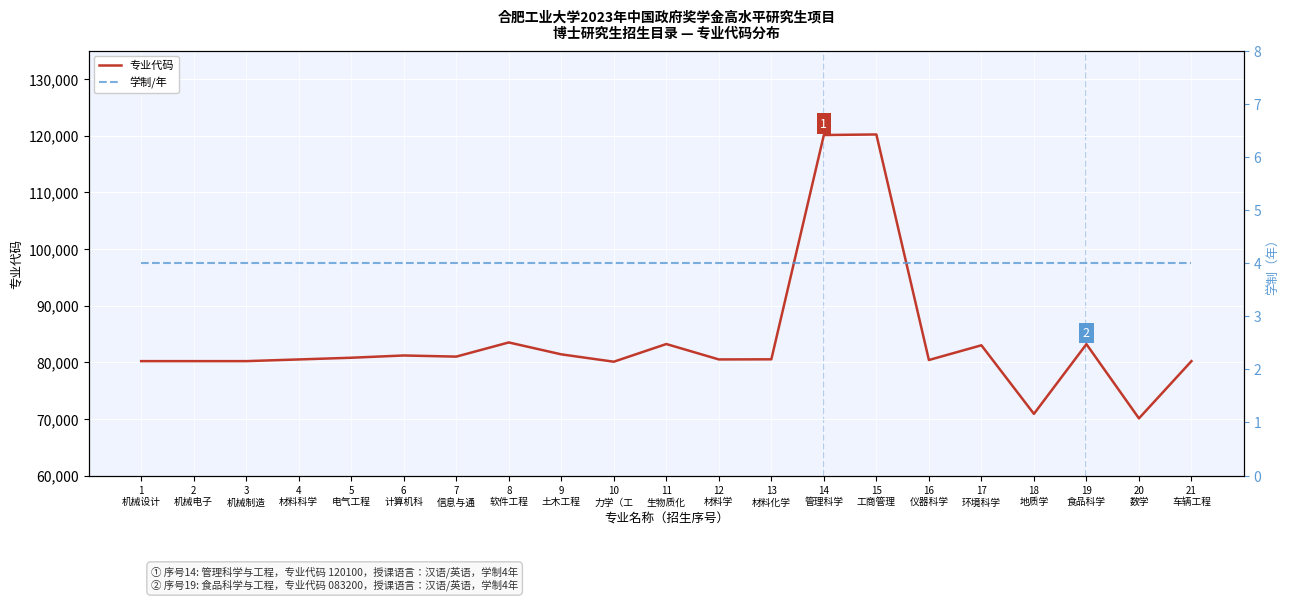

What is the difference between the second highest and minimum values in the 专业代码 series?

50000